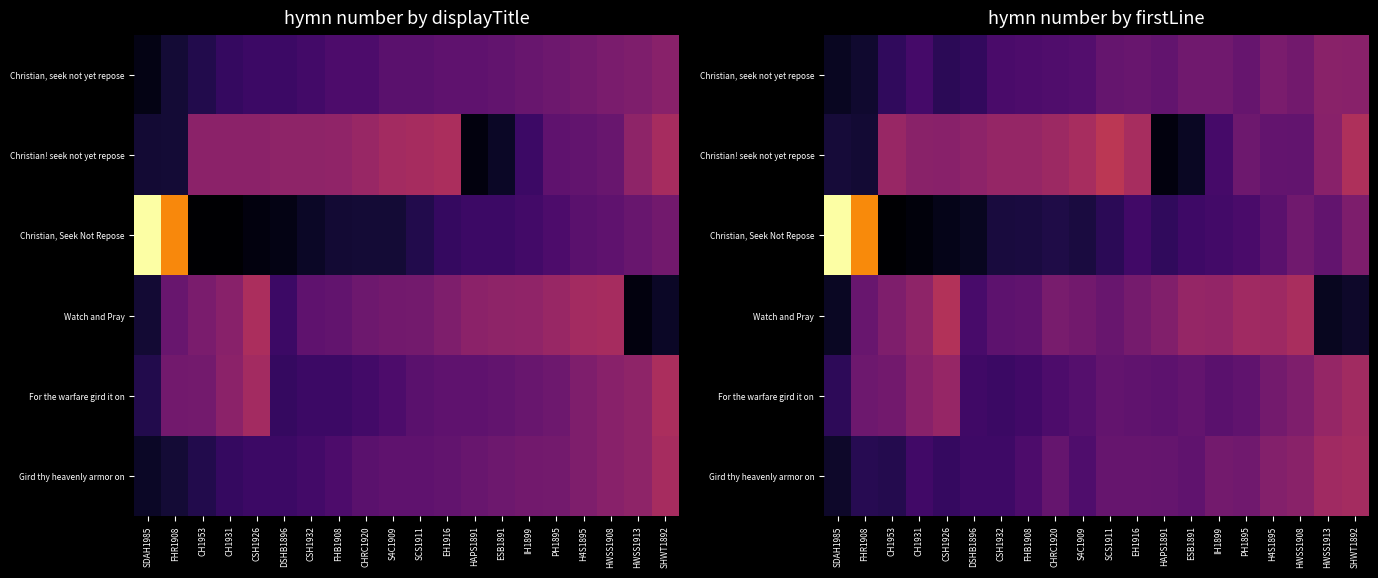

Which has a higher value, CH1931 or SHWT1892?

SHWT1892